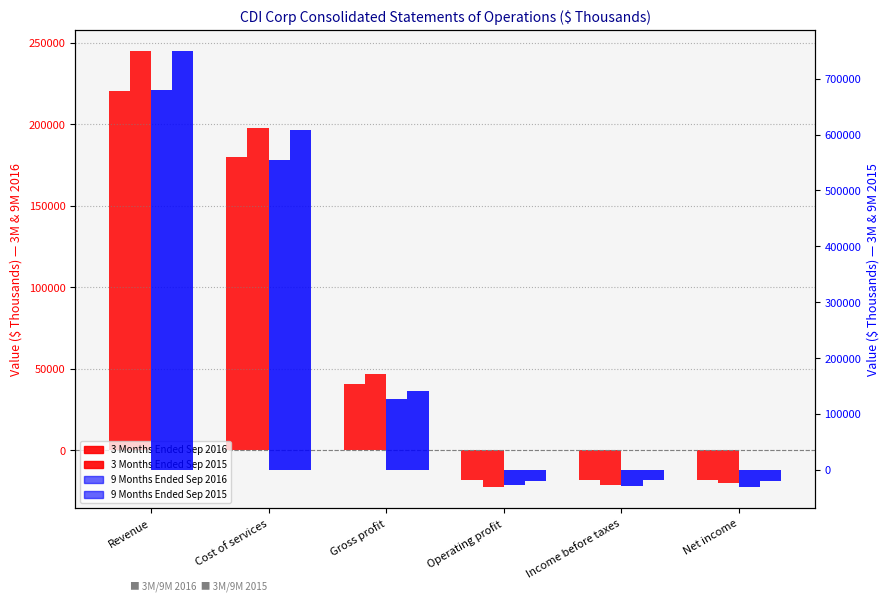

Does the chart contain any negative values?

Yes